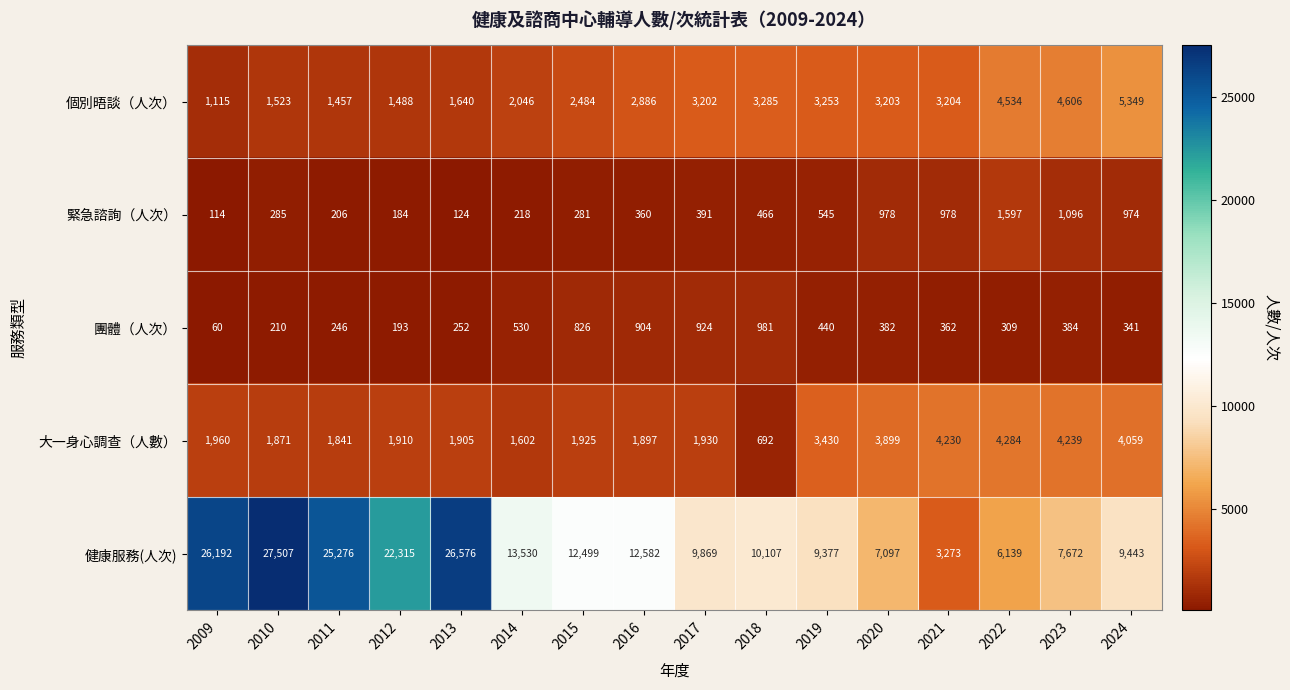

What is the sum of the 團體（人次） values at 2011 and 2012?

439